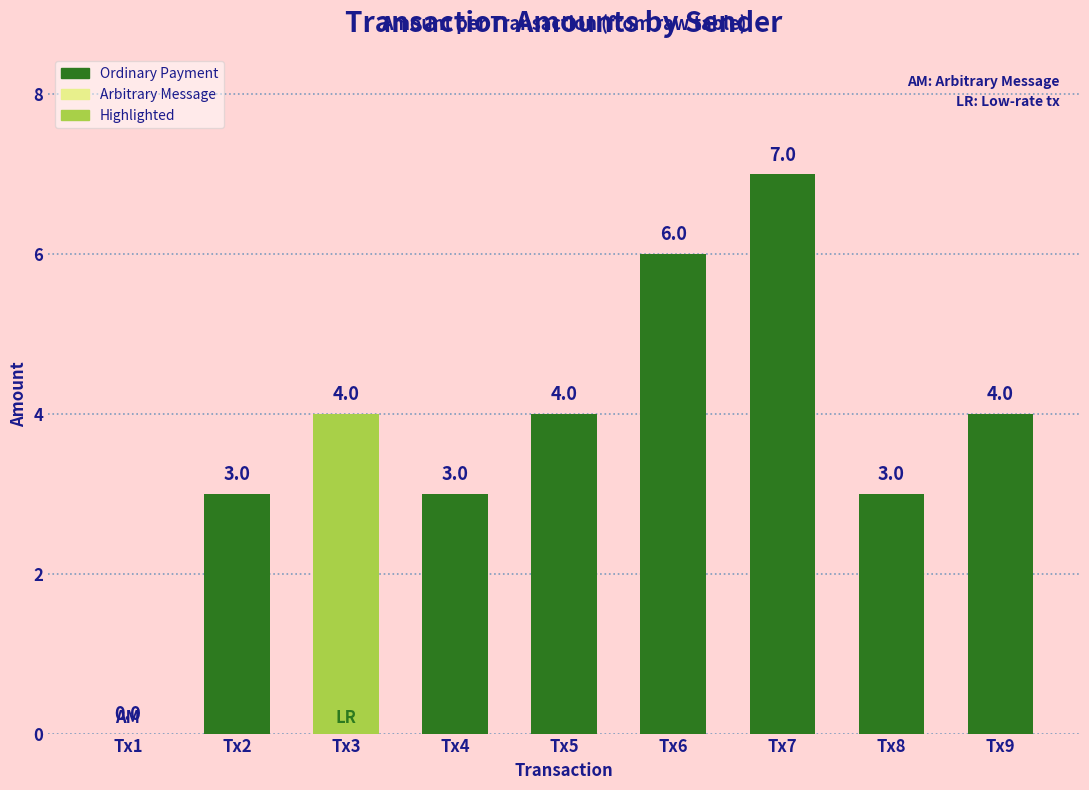

Which has a higher value, Tx9 or Tx1?

Tx9